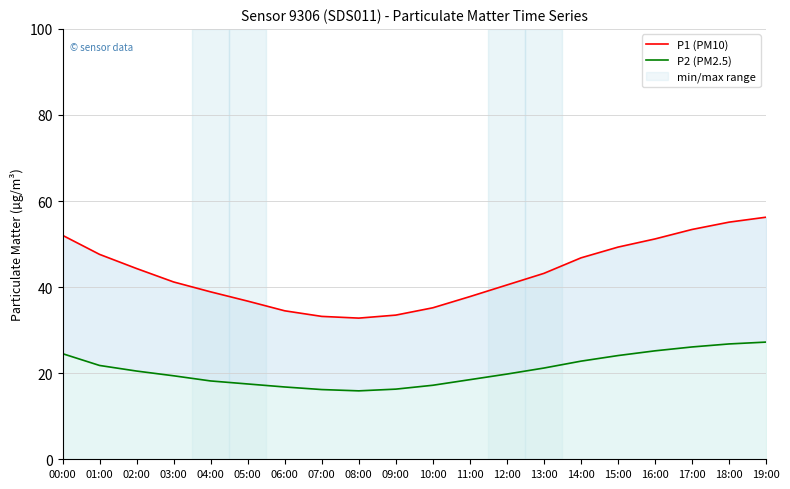

Which has a higher value, 00:00 or 05:00?

00:00